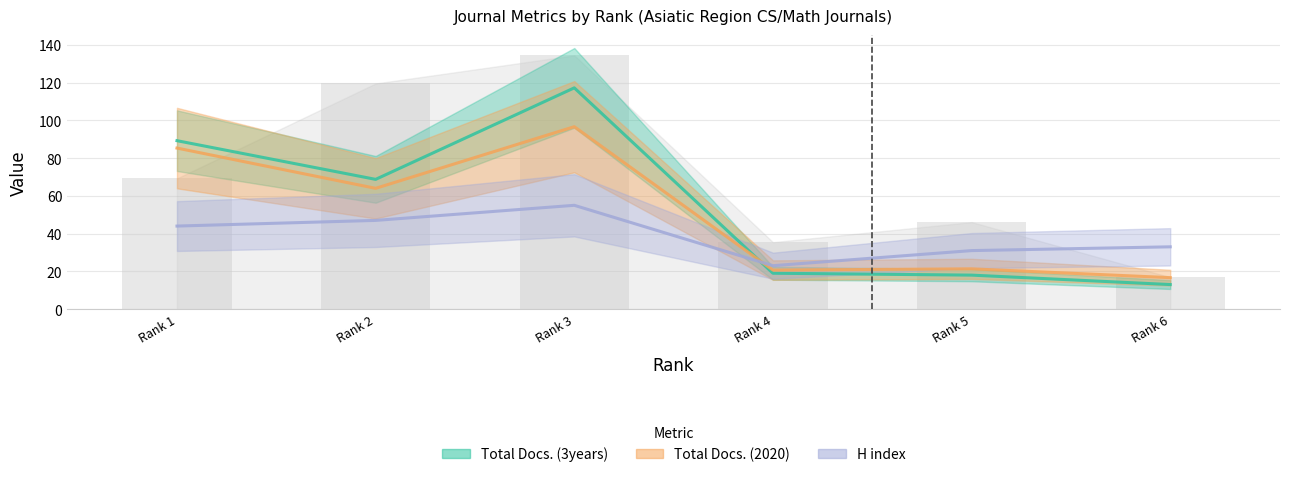

True or false: Total Docs. (3years) has a value of 17.3 at Rank 6.

False